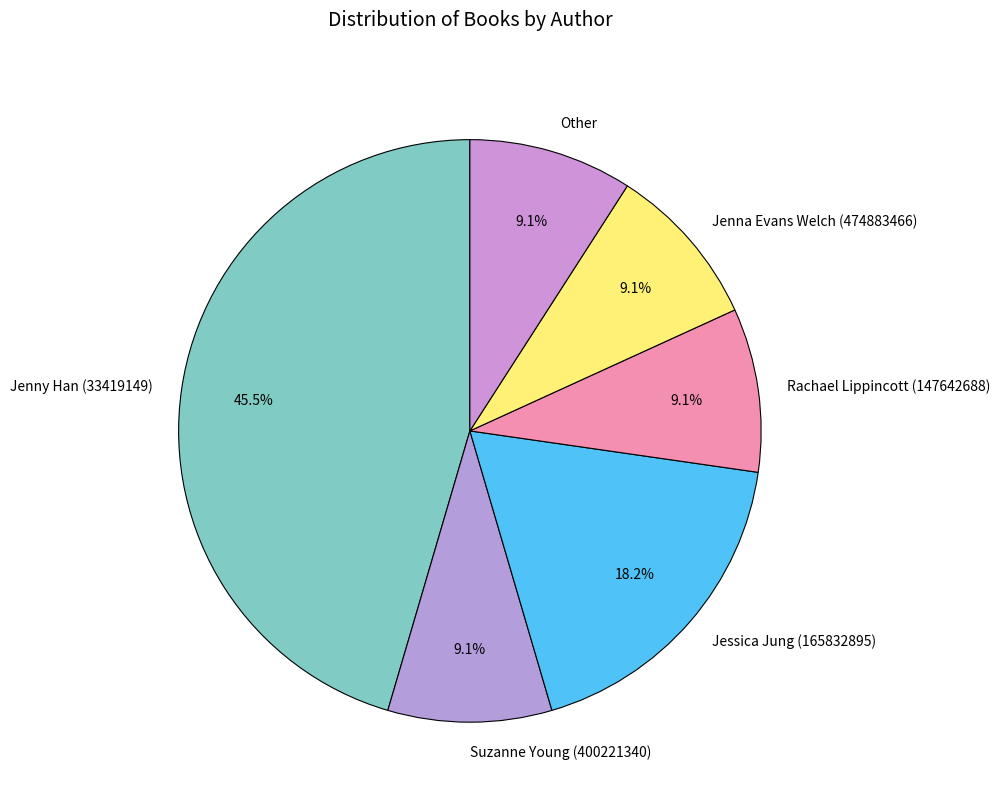

Which slice is the largest?

Jenny Han (33419149)